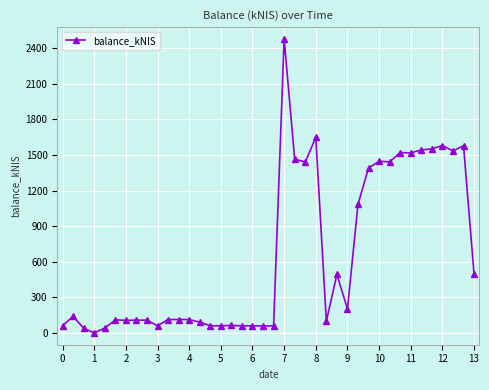

True or false: there are more than 2 points higher than both neighbors.

True